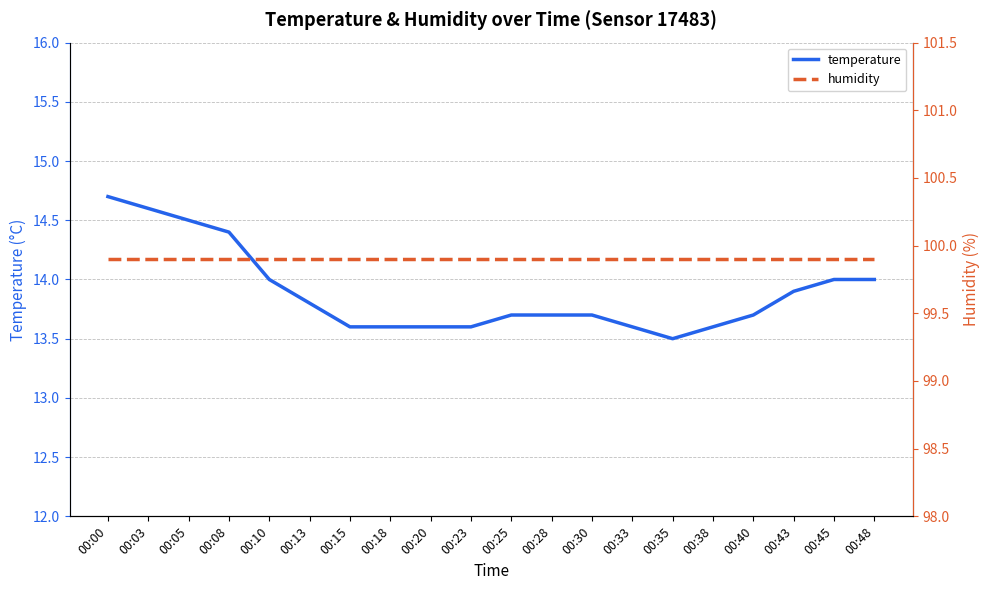

Rank the categories by humidity value from highest to lowest.

00:00, 00:03, 00:05, 00:08, 00:10, 00:13, 00:15, 00:18, 00:20, 00:23, 00:25, 00:28, 00:30, 00:33, 00:35, 00:38, 00:40, 00:43, 00:45, 00:48